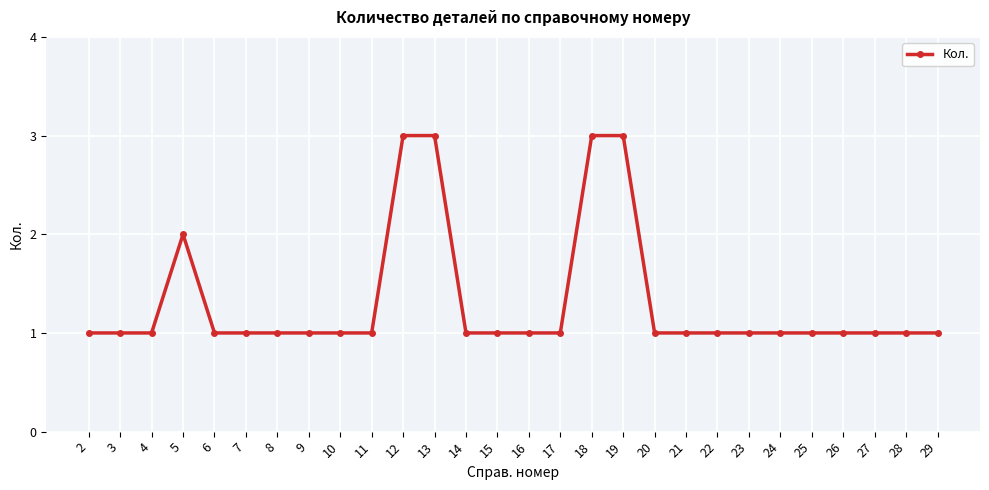

Reading left to right, transcribe all the data shown in this chart.

1	1	1	2	1	1	1	1	1	1	3	3	1	1	1	1	3	3	1	1	1	1	1	1	1	1	1	1